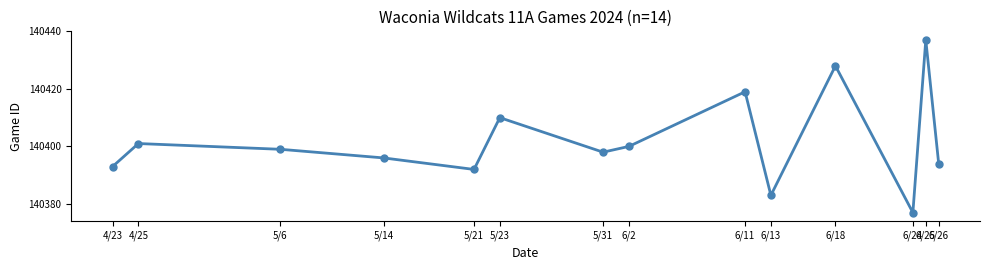

How many points are higher than both their immediate neighbors (excluding endpoints)?

5